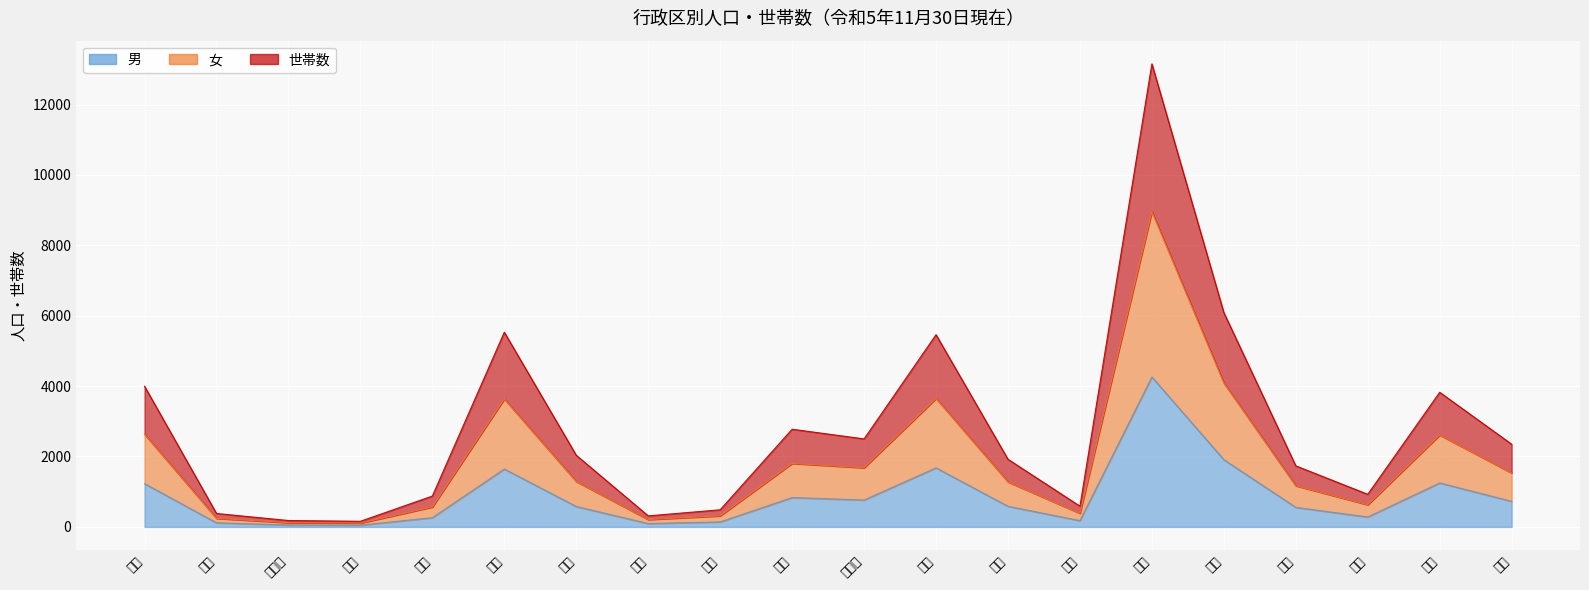

Which category has the highest value in the 世帯数 series?

鵜方